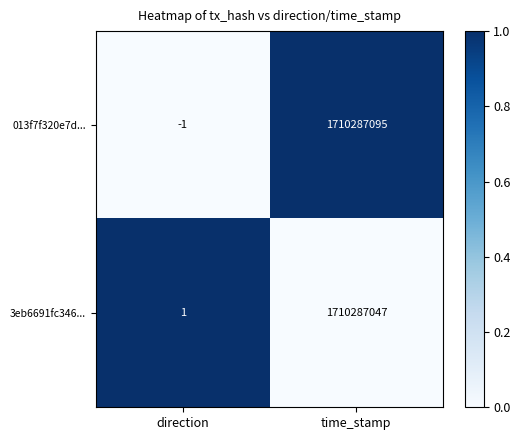

The value of 3eb6691fc346... at time_stamp is 1710287047. True or false?

True